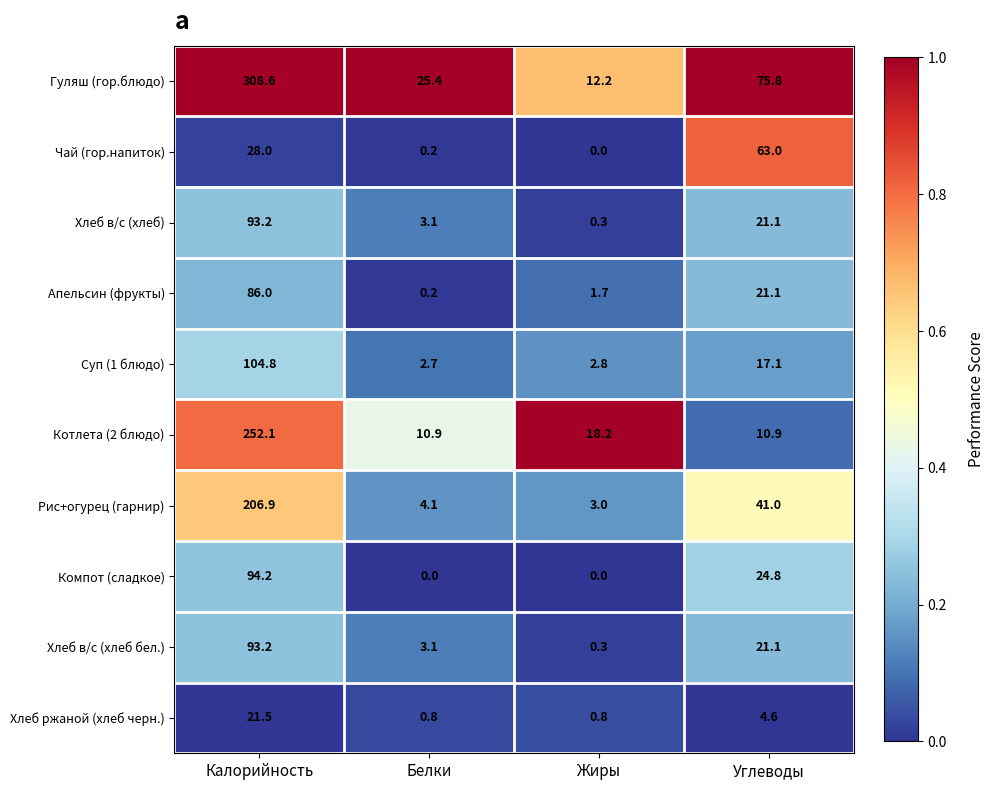

True or false: Рис+огурец (гарнир) has a value of 24.4 at Углеводы.

False